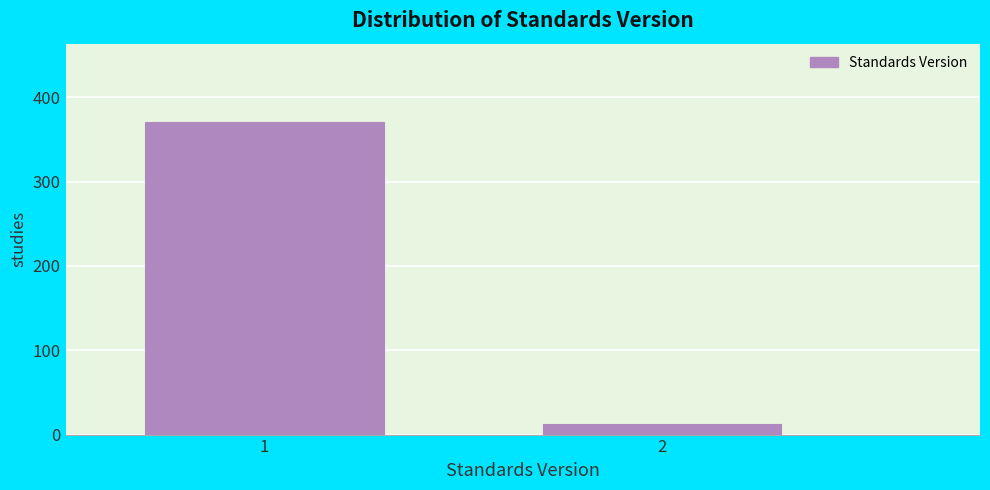

Reading left to right, list all the values displayed in this chart.

1=371	2=13